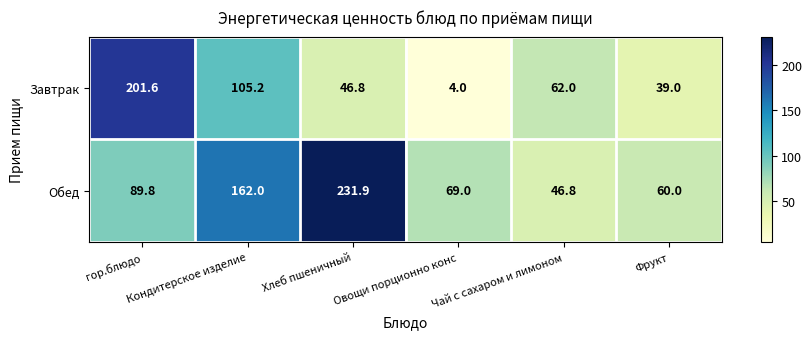

At which category is the sum across all series the highest?

гор.блюдо